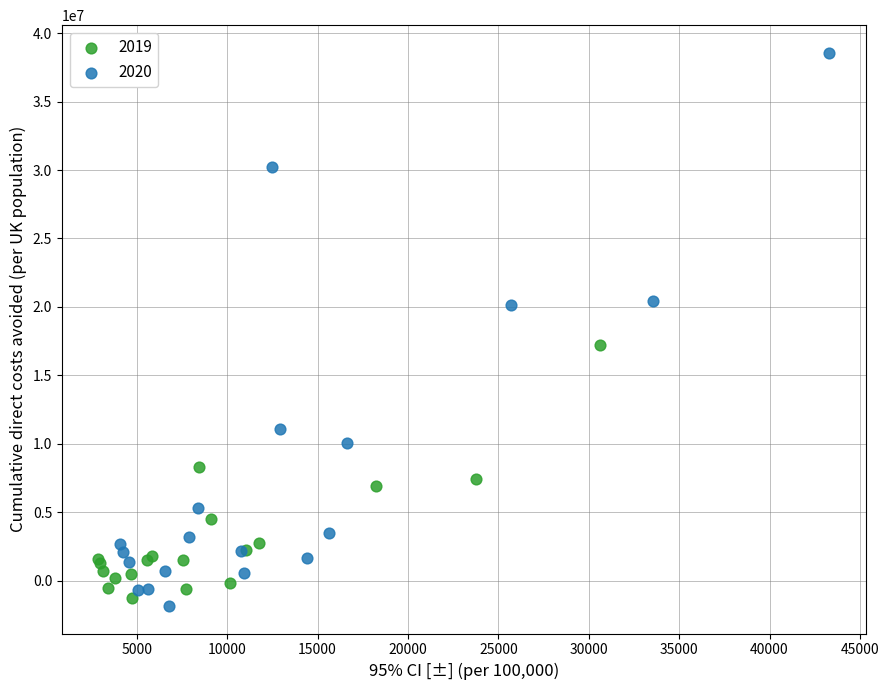

Which series reaches the minimum Y coordinate?

2020